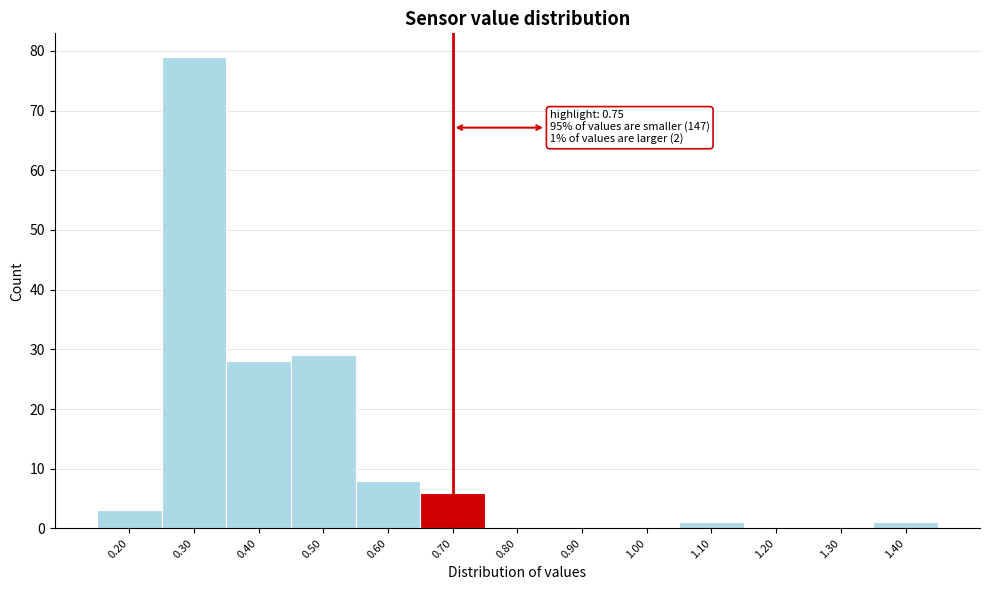

Reading left to right, list all the values displayed in this chart.

0.20=3	0.30=79	0.40=28	0.50=29	0.60=8	0.70=6	0.80=0	0.90=0	1.00=0	1.10=1	1.20=0	1.30=0	1.40=1